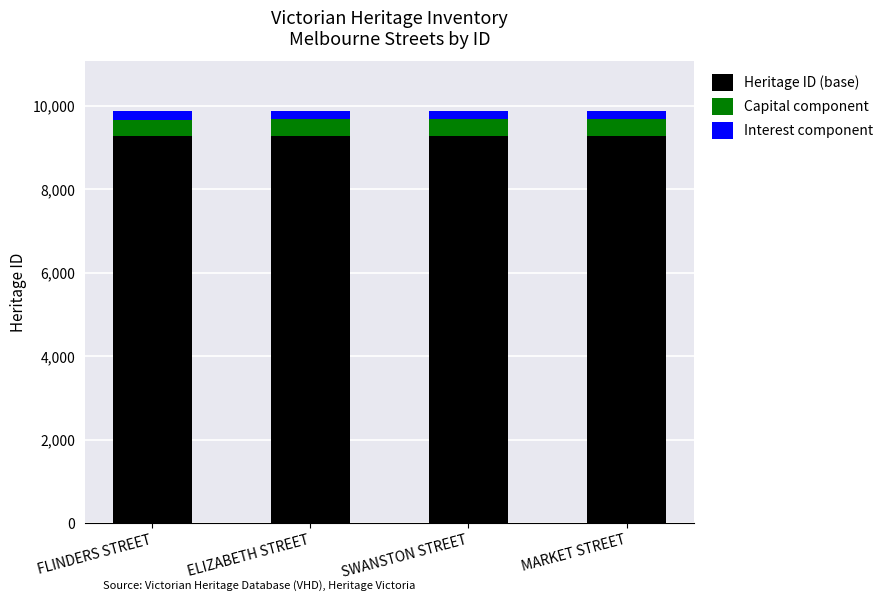

What is the highest value of the Heritage ID (base) series?

9290